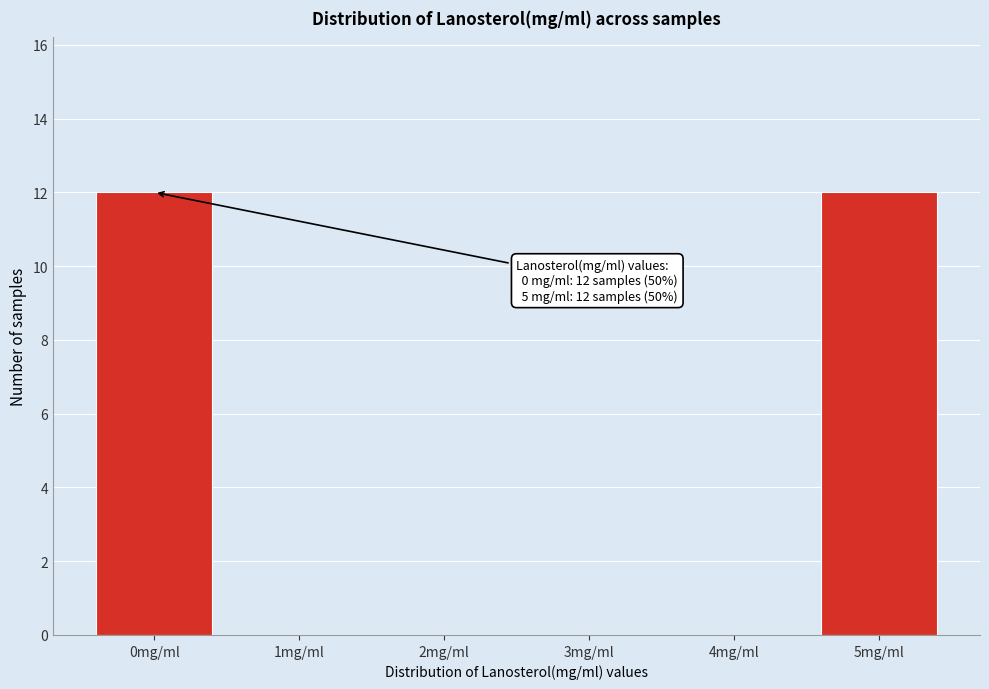

Reading right to left, what are all the values shown in this chart?

5mg/ml=12	4mg/ml=0	3mg/ml=0	2mg/ml=0	1mg/ml=0	0mg/ml=12